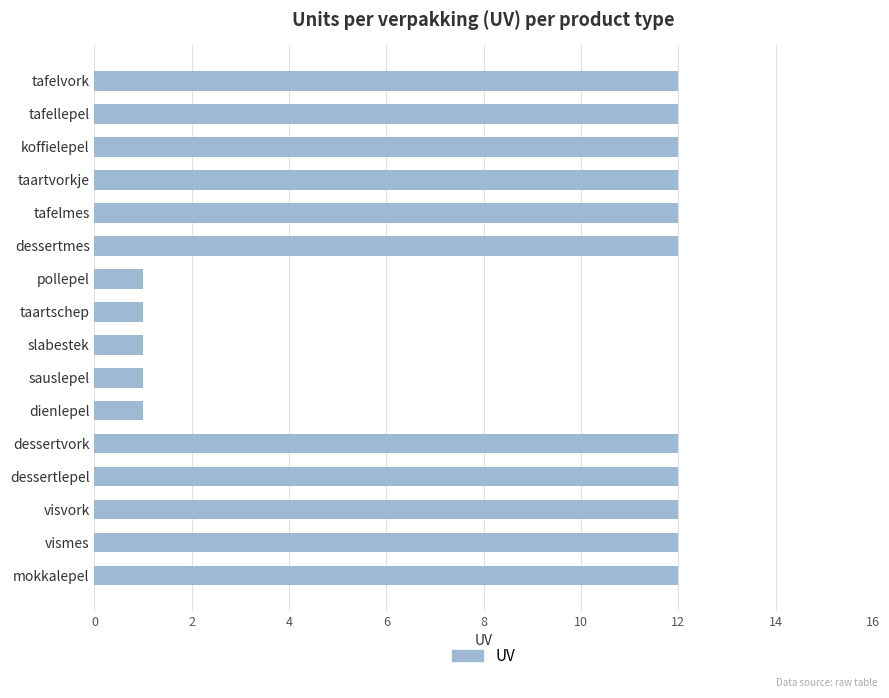

How many values are below 12?

5